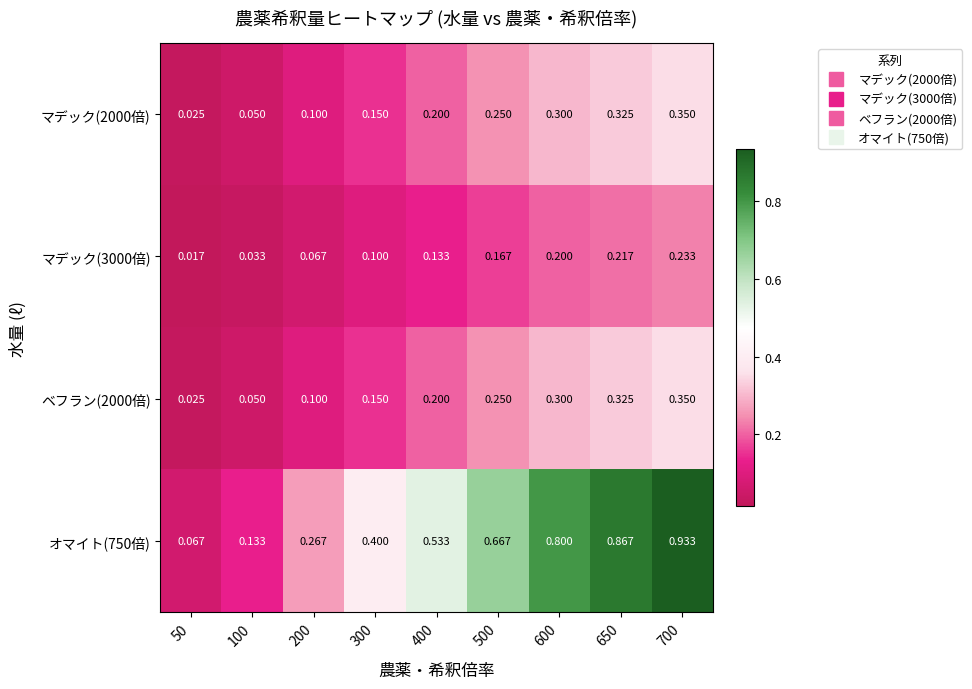

Is the value of ベフラン(2000倍) at 50 greater than the value of オマイト(750倍) at 300?

No